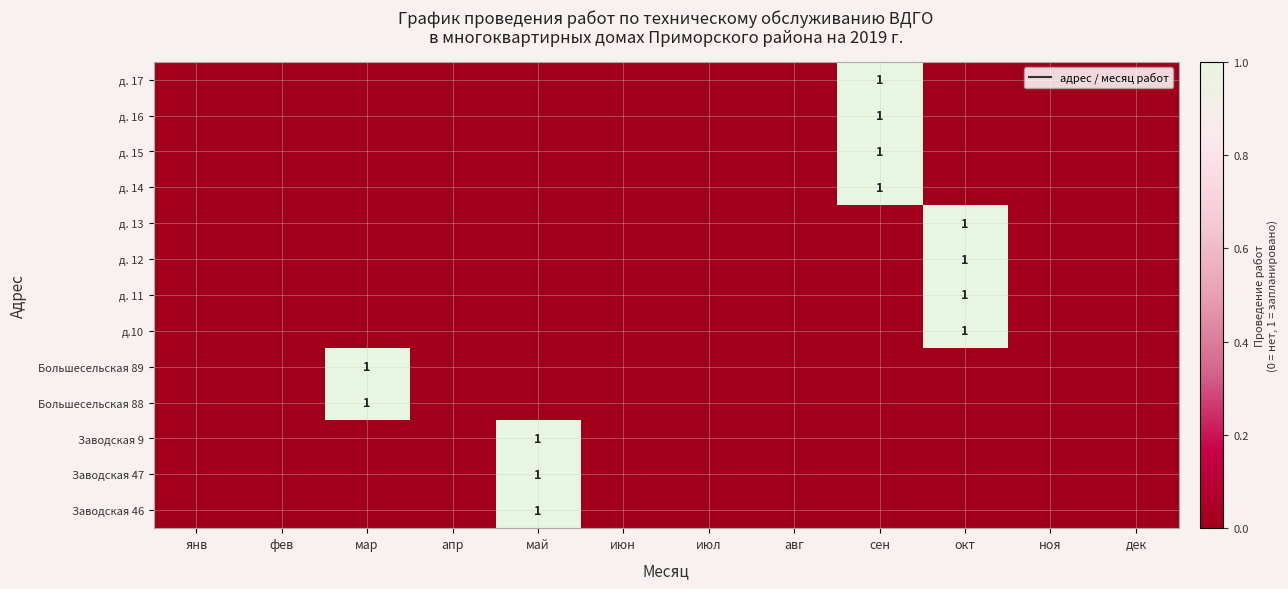

Is it true that д. 14 equals 2 at сен?

False